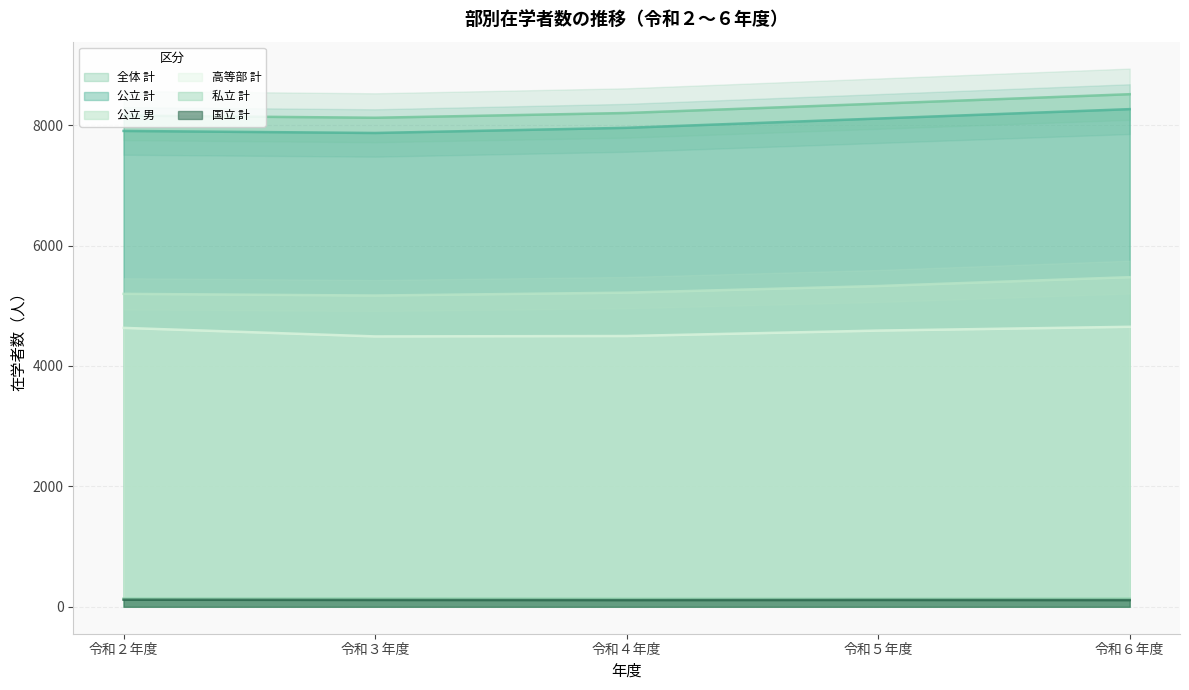

At which category does the chart reach its peak across all series?

令和６年度